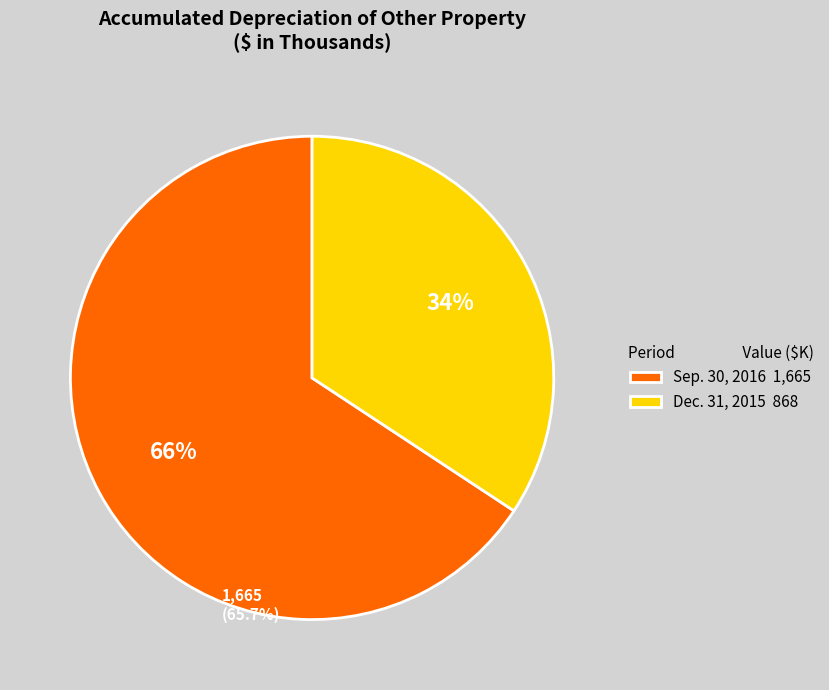

What is the smallest slice in the pie chart?

Dec. 31, 2015